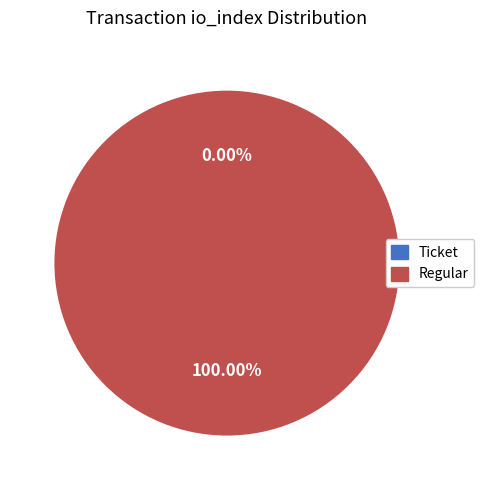

To the nearest percent, what portion does Regular (io_index=18) represent?

100%